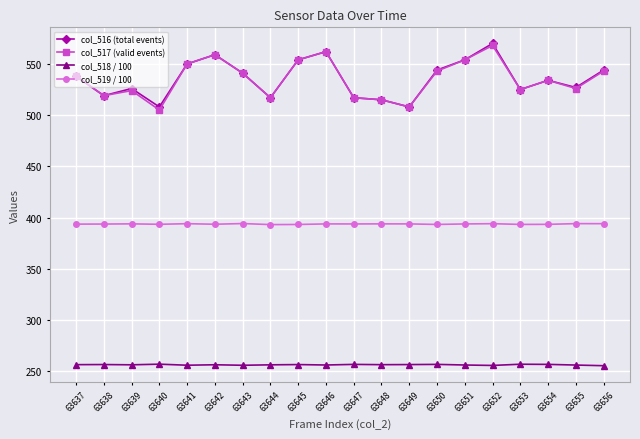

The col_518 / 100 series shows 255.6 at 63652. True or false?

True